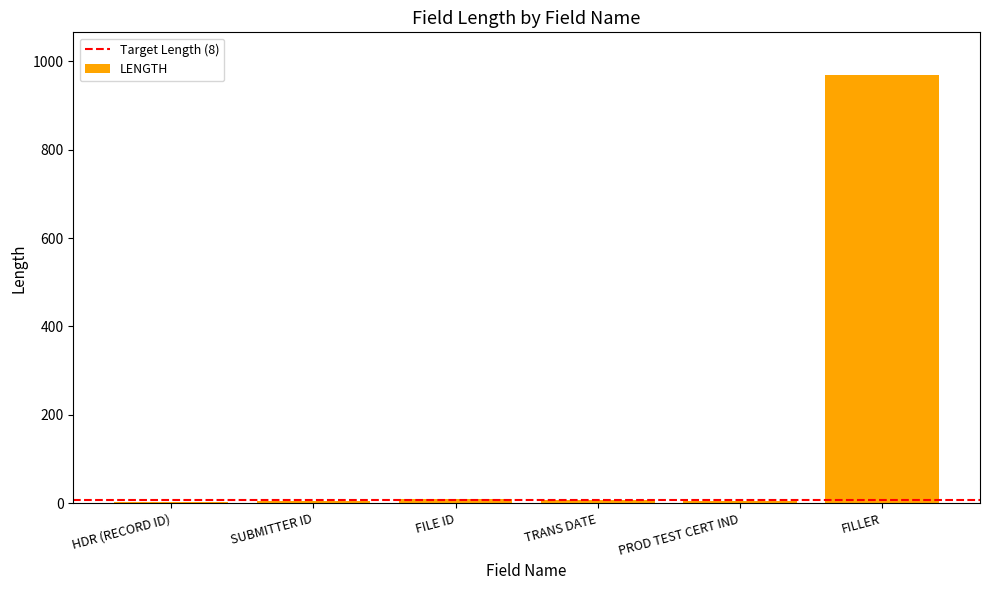

What is the maximum value shown in the chart?

969